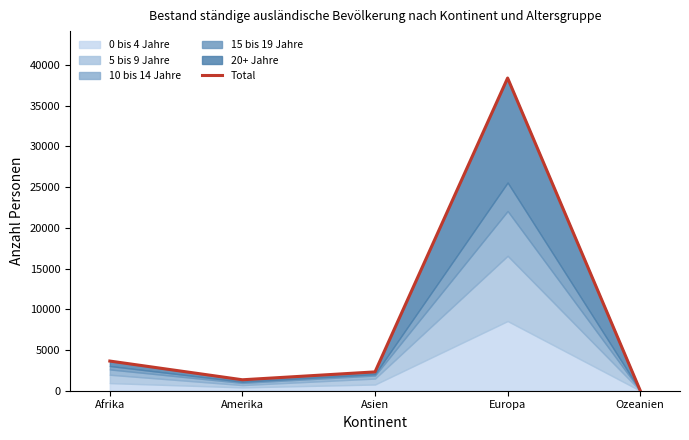

What is the difference between the second highest and minimum values?

3622